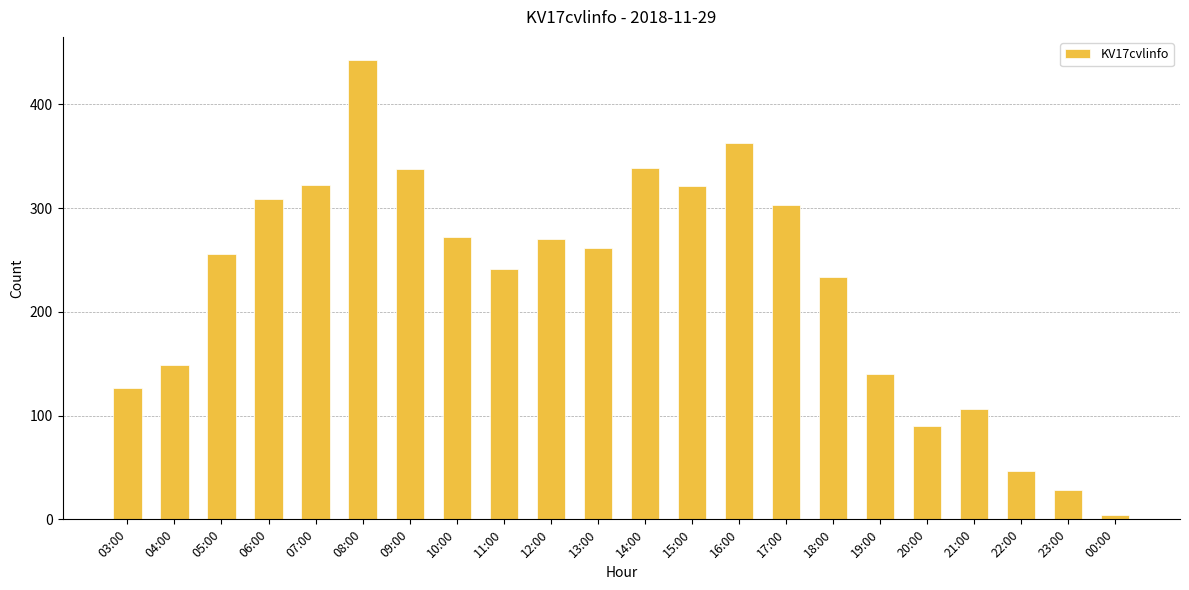

What is the label of the 7th bar from the right?

18:00